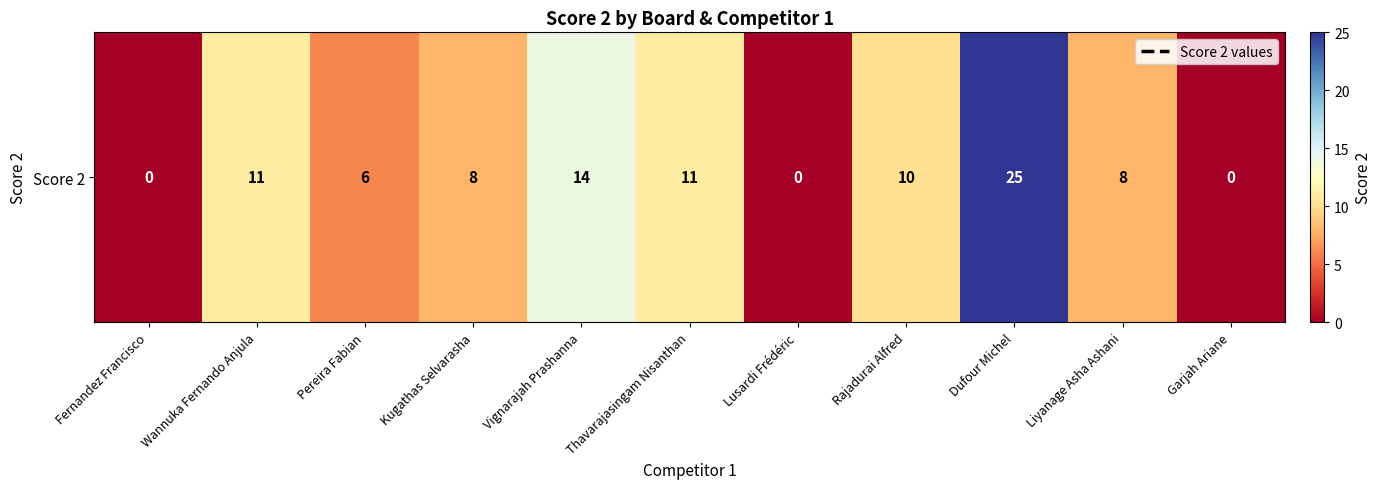

What is the change in value from Dufour Michel to Liyanage Asha Ashani?

-17